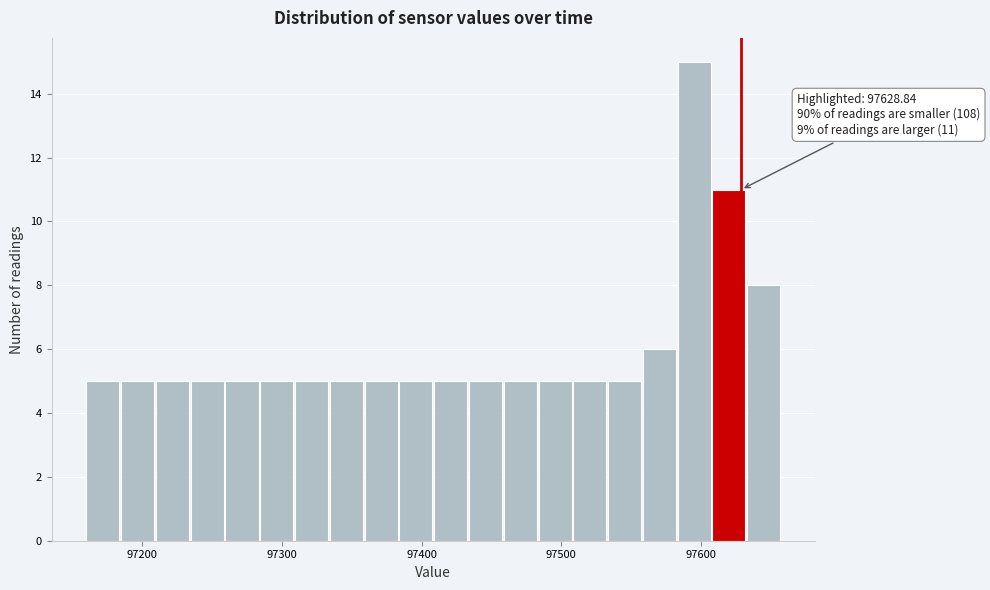

Around what value on the x-axis is the tallest bar? Give the approximate position of its centre, as read against the axis.

97600